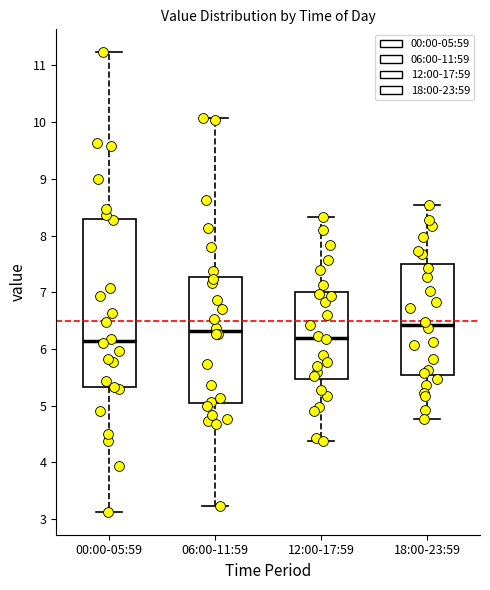

Where does the upper whisker of the box for 06:00-11:59 end on the y-axis? The values are not printed on the chart, so give them approximately, as read against the axis.

10.1